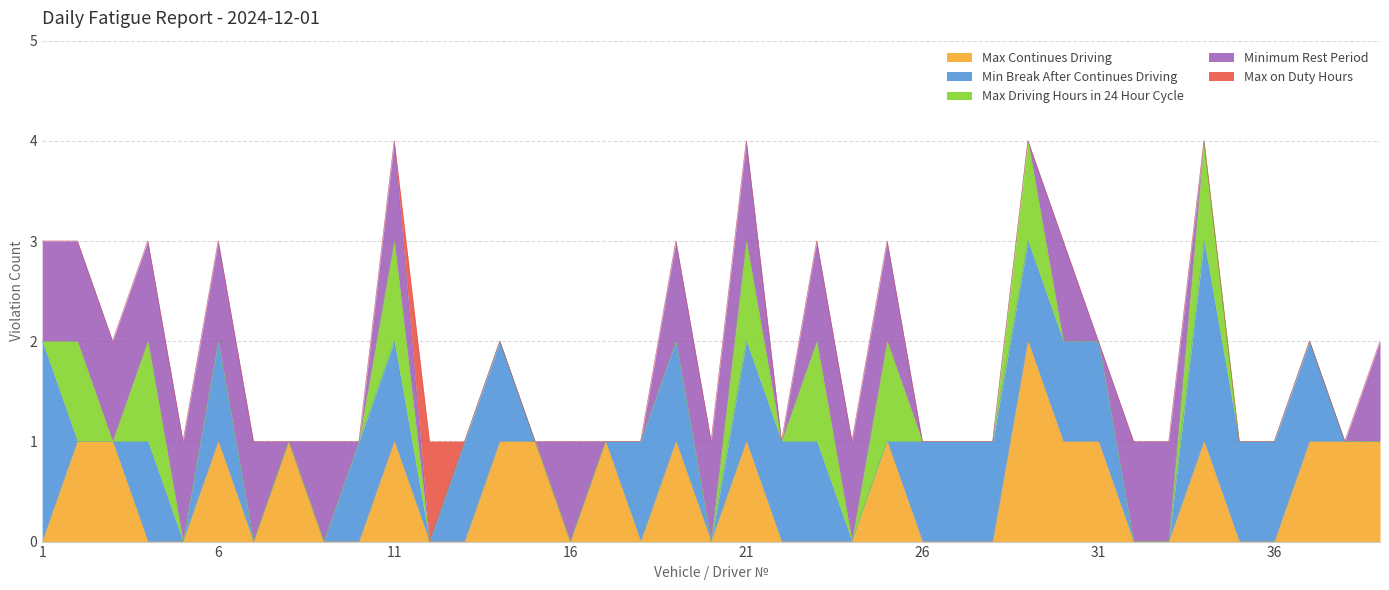

At how many categories does at least one series exceed 1?

3